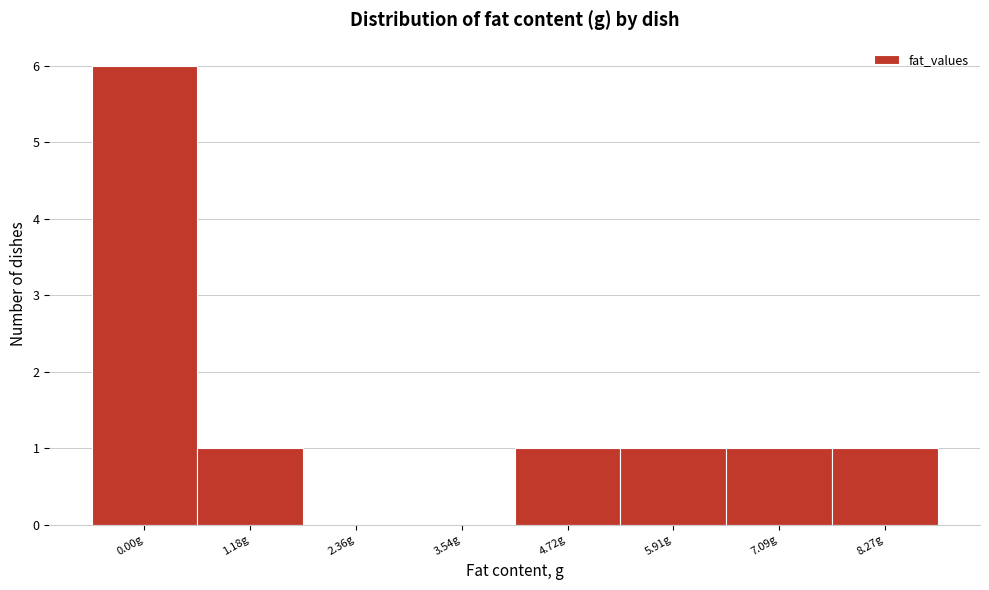

Reading left to right, list all the values displayed in this chart.

0.00g=6	1.18g=1	2.36g=0	3.54g=0	4.72g=1	5.91g=1	7.09g=1	8.27g=1